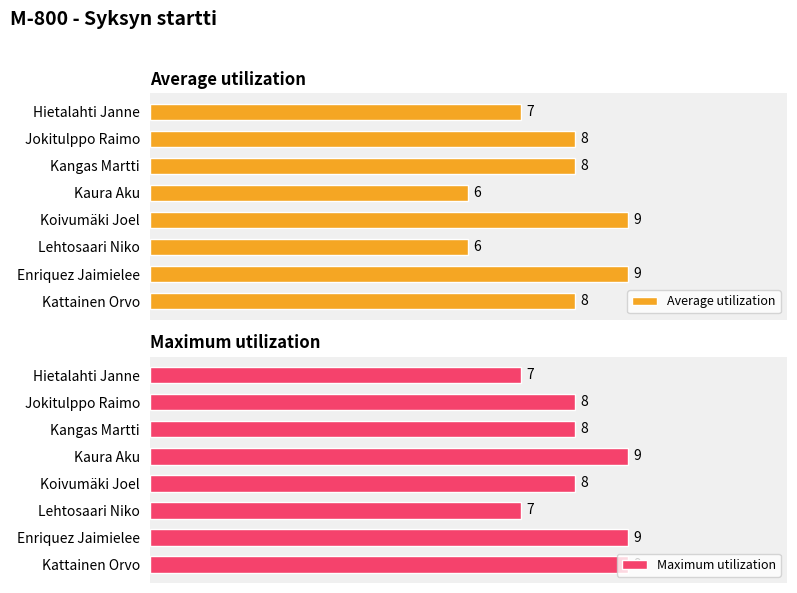

Where is Average utilization nearest to the value 7?

Hietalahti Janne